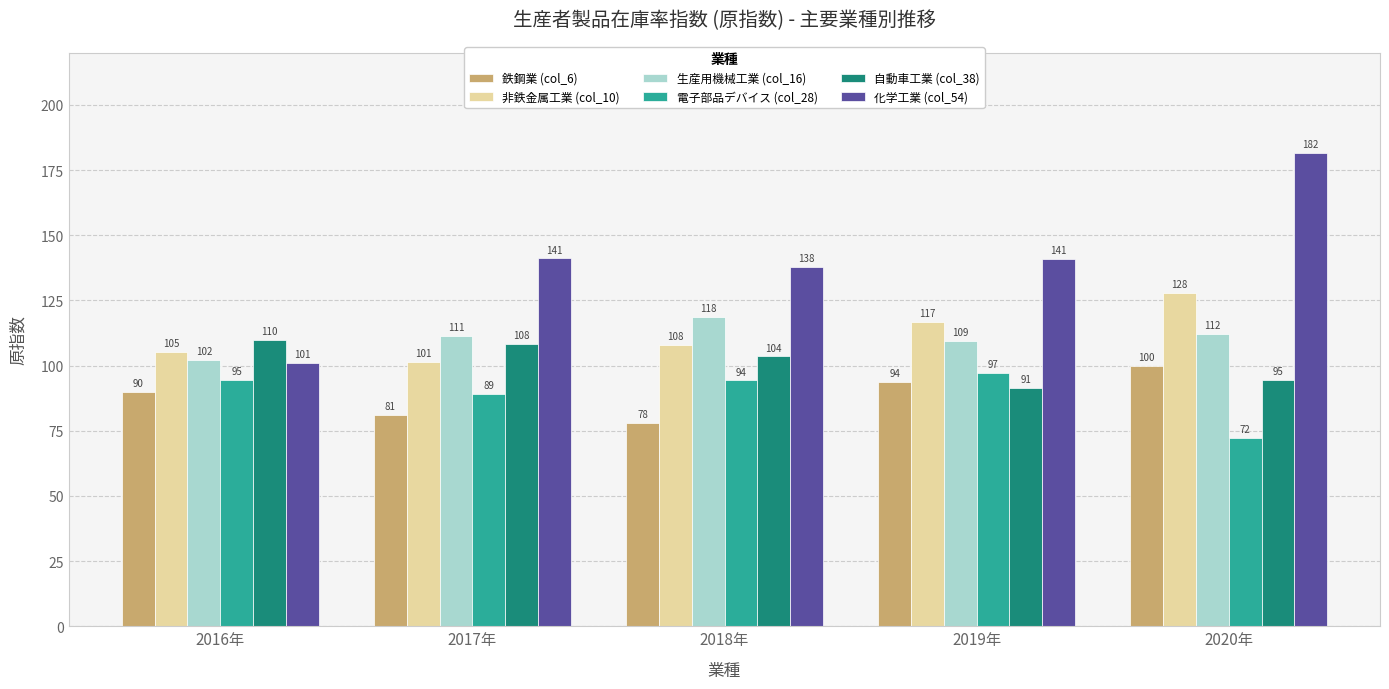

What is the minimum value for 化学工業 (col_54)?

101.0